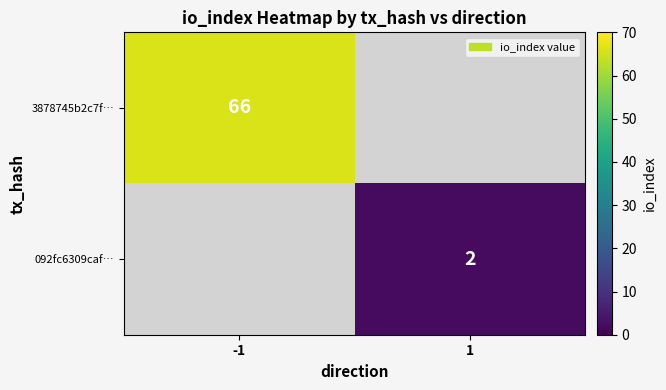

The value of 3878745b2c7f… at -1 is 66. True or false?

True